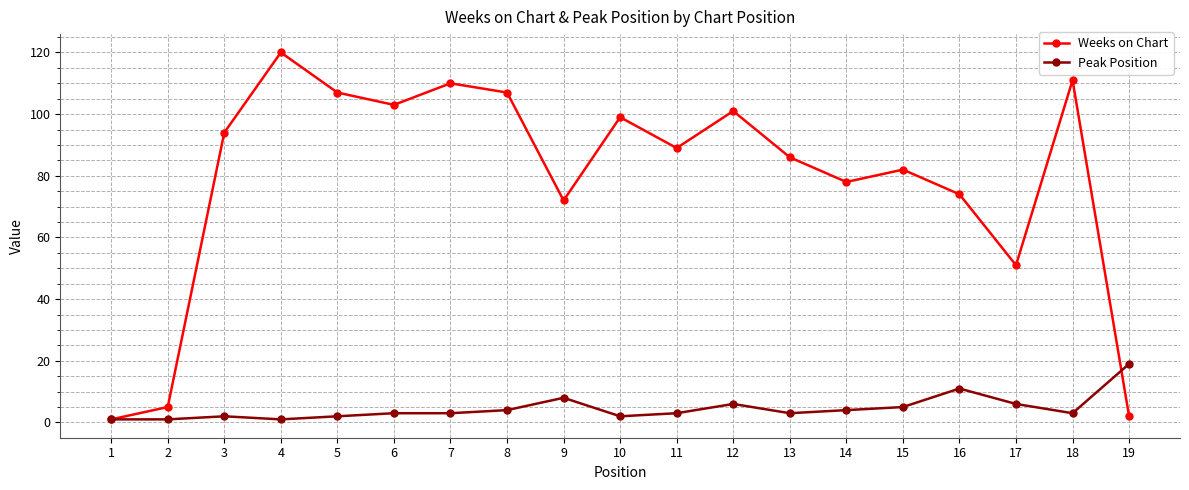

Is this an area chart (filled region under the line)?

No